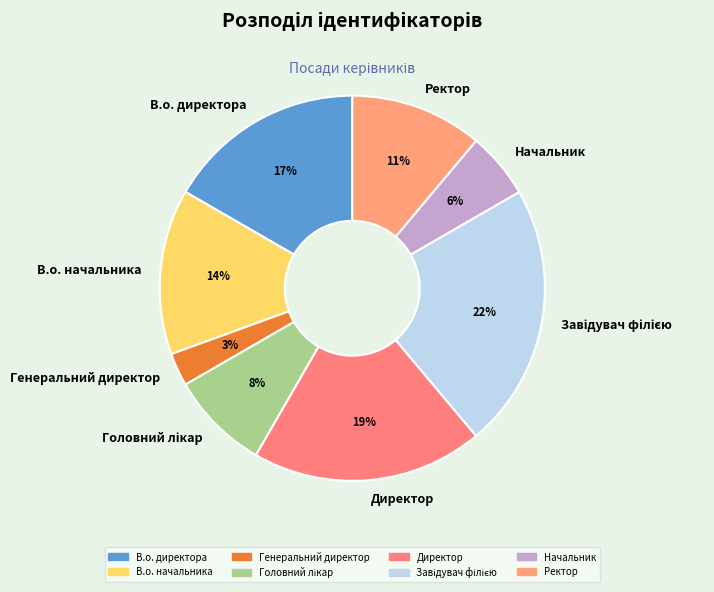

What is the smallest slice in the pie chart?

Генеральний директор